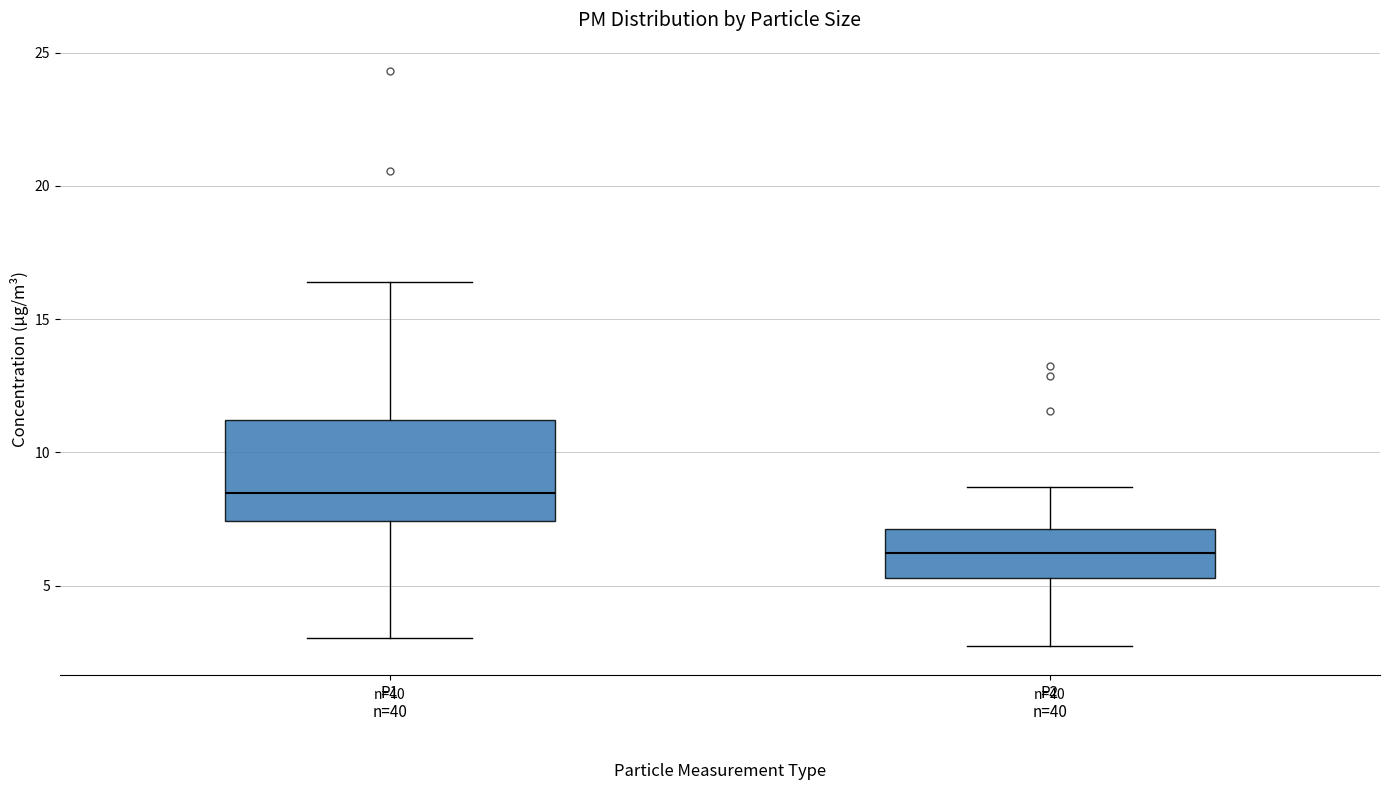

Reading left to right, transcribe this box plot: for each box, give where its median line is, the range the box spans, and where its two whiskers end, as read against the y-axis. The values are not printed on the chart, so give them approximately, as read against the axis.

P1 n=40: median 8.5, box 7.5 to 11.0, whiskers 3.0 to 16.5
P2 n=40: median 6.0, box 5.5 to 7.0, whiskers 2.5 to 8.5